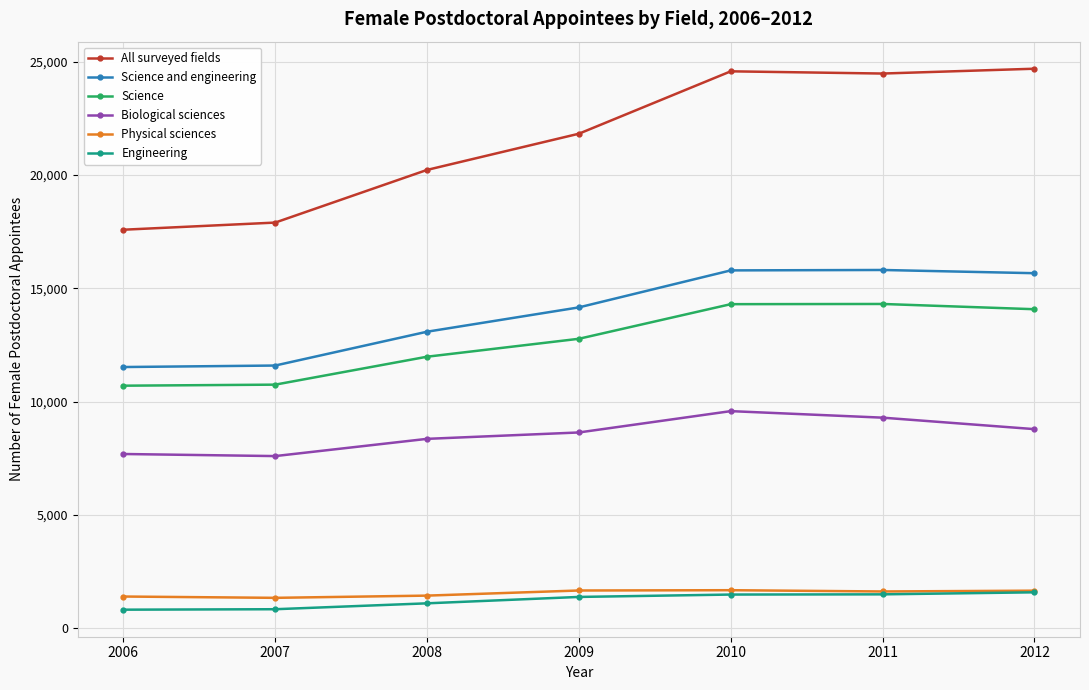

What is the value of the All surveyed fields point at the 2nd from the left?

17898